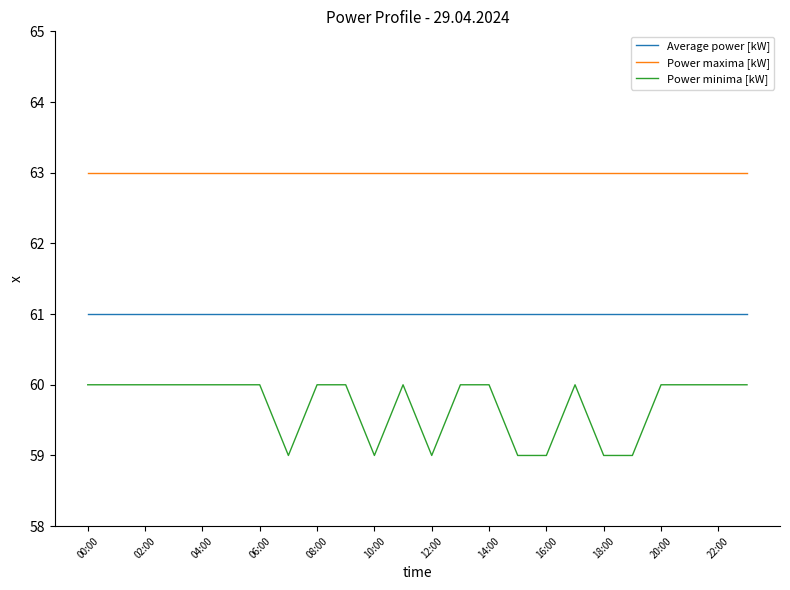

Which series has the largest total across all categories?

Power maxima [kW]